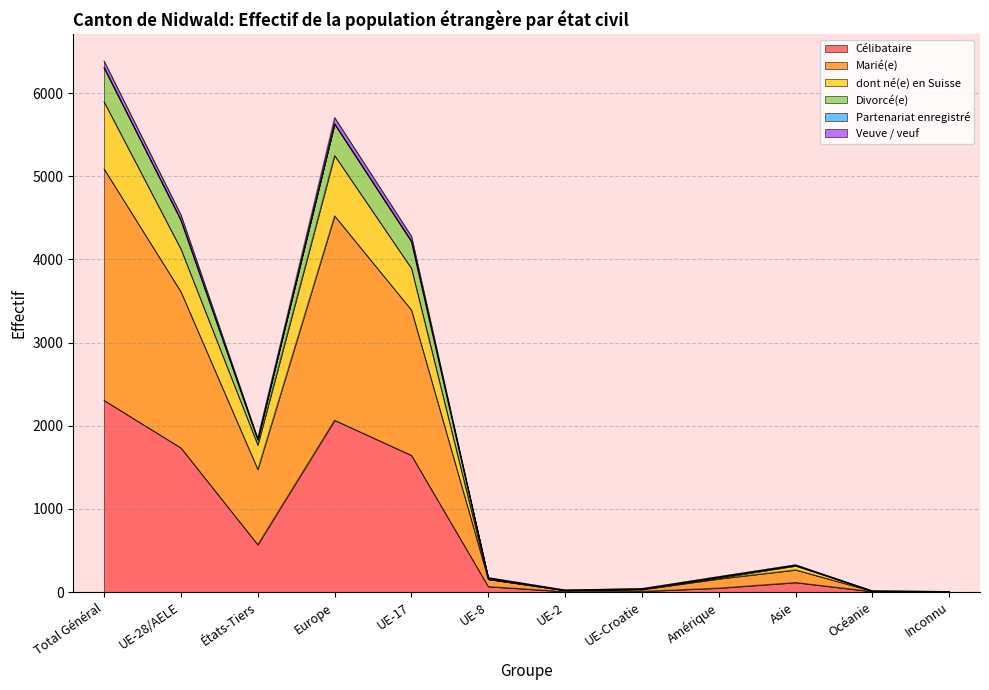

What is the maximum value for Célibataire?

2306